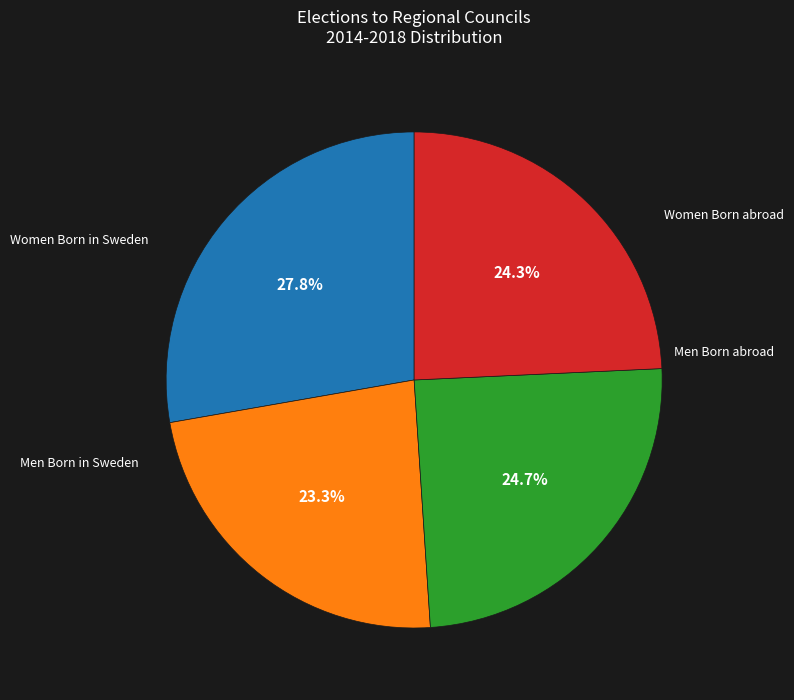

Is there any slice that represents more than half of the pie?

No